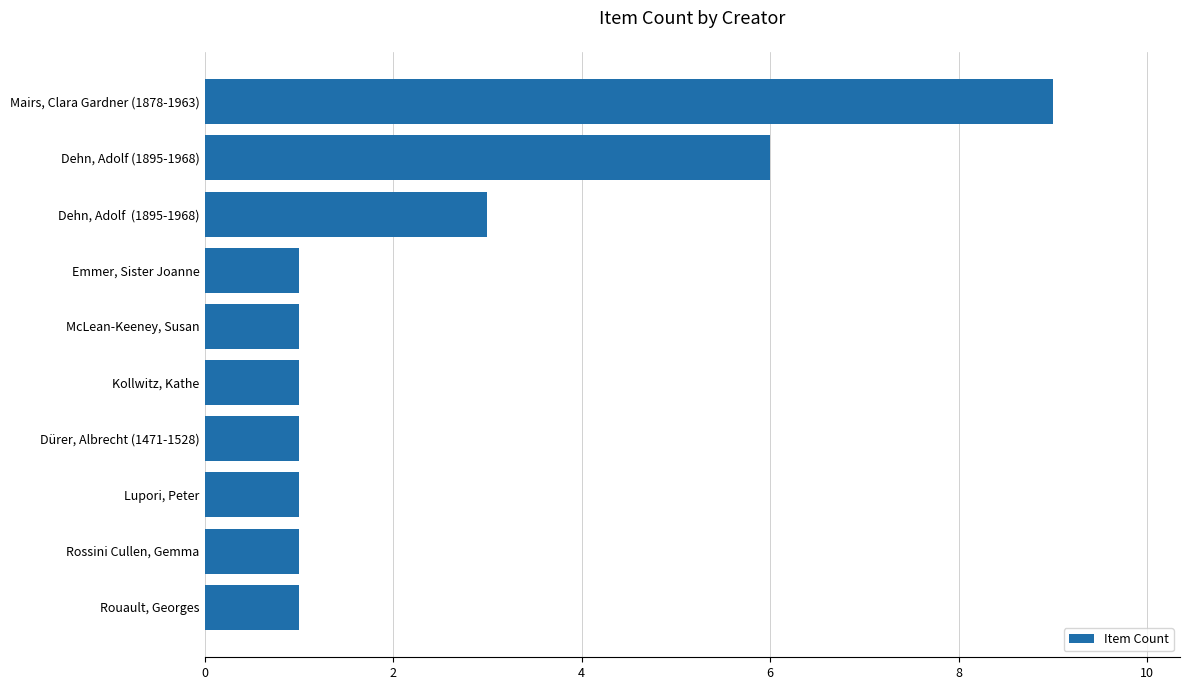

The value at Rouault, Georges is 1. True or false?

True